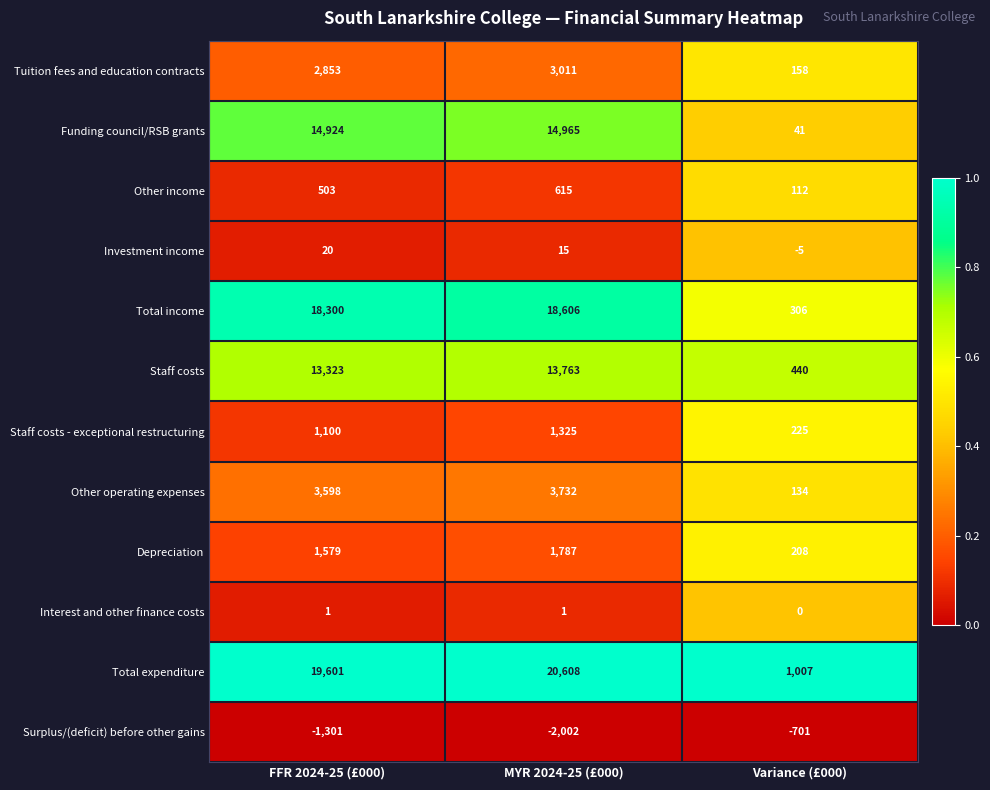

Which series has the largest total across all categories?

Total expenditure